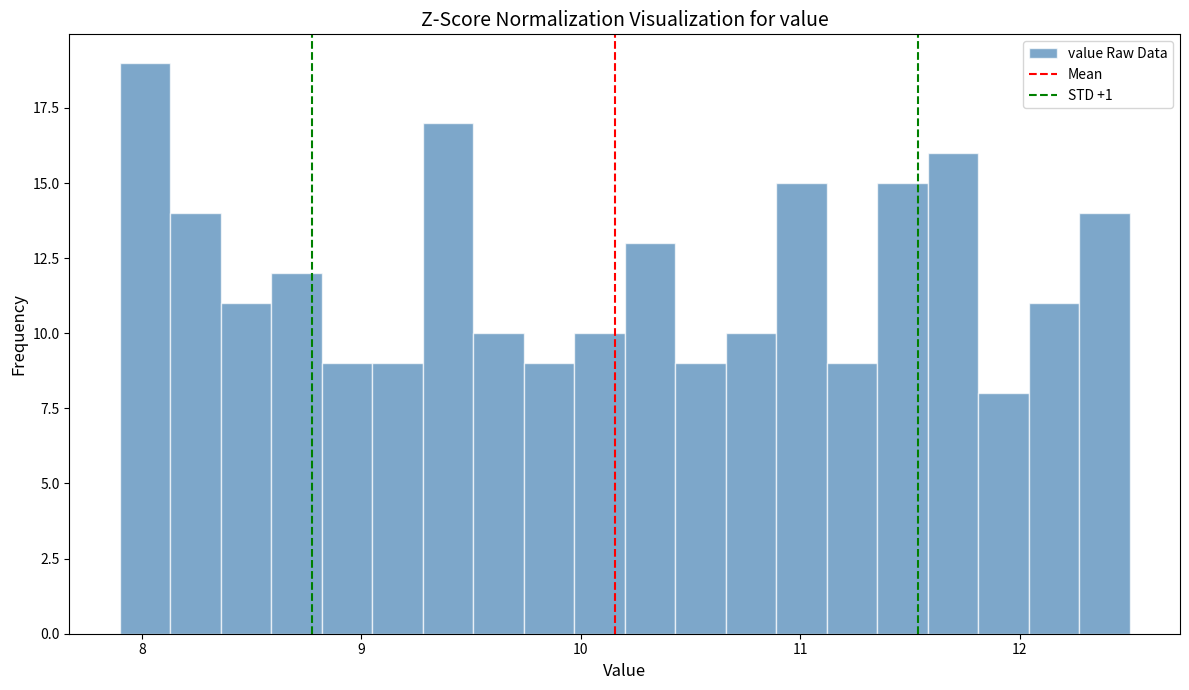

Around what value on the x-axis is the tallest bar? Give the approximate position of its centre, as read against the axis.

8.0